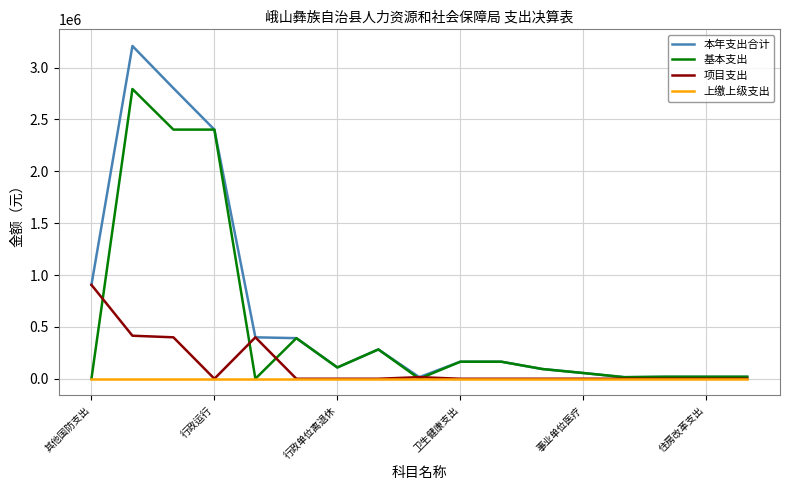

List the series in order of their overall mean, lowest first.

上缴上级支出, 项目支出, 基本支出, 本年支出合计